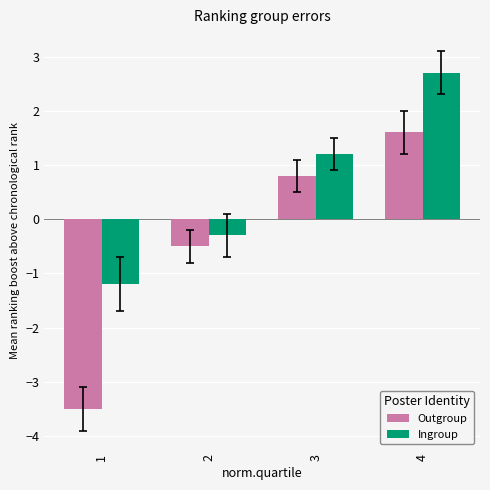

The Ingroup series shows 1.6 at 4. True or false?

False